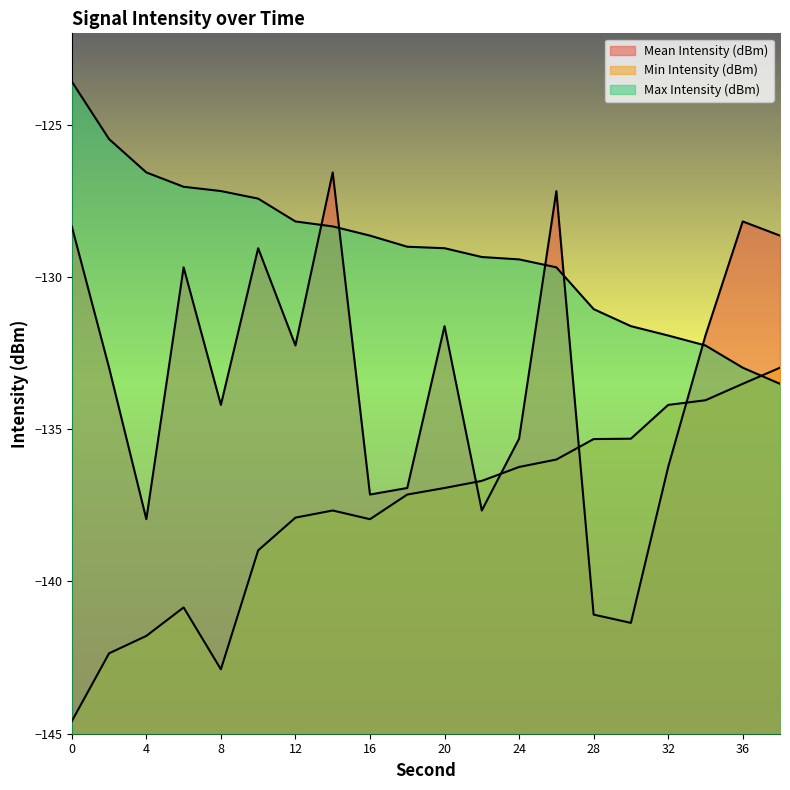

Between 0 and 30, which series saw the biggest shift?

Mean Intensity (dBm)